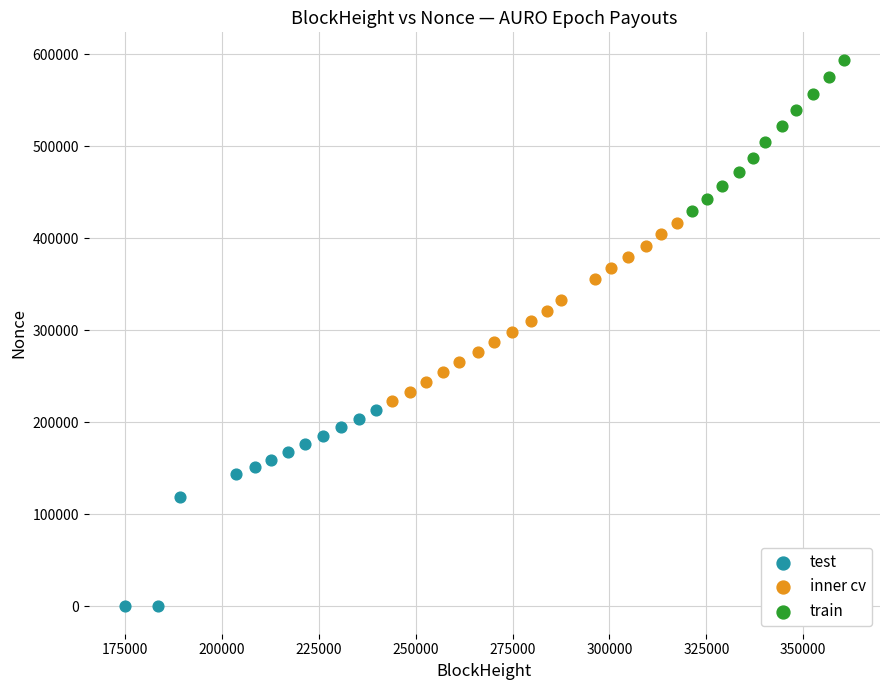

Which series contains the lowest Y value?

test